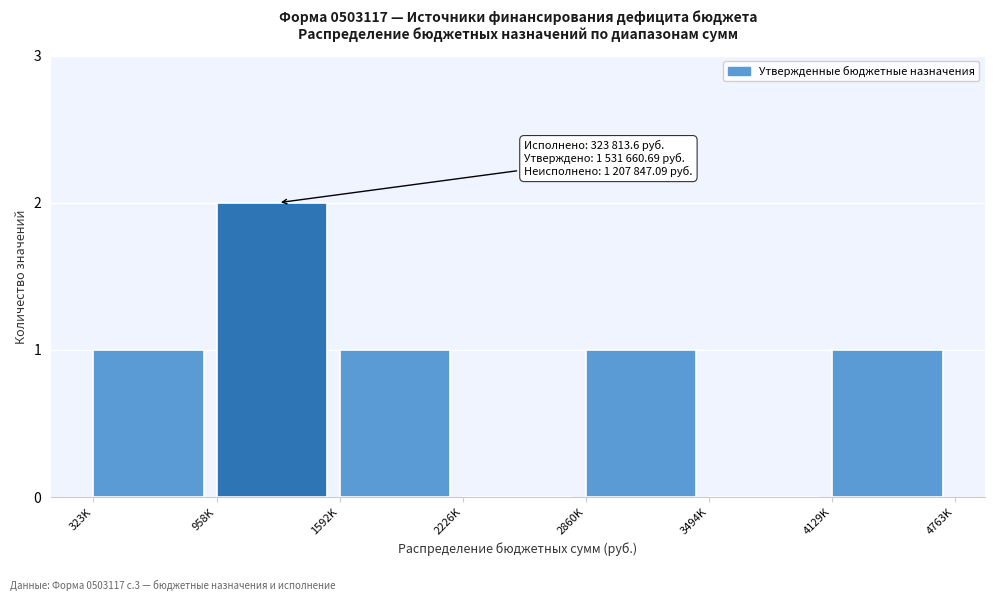

Reading left to right, extract all data points from this chart.

323K=1	958K=2	1592K=1	2226K=0	2860K=1	3494K=0	4129K=1